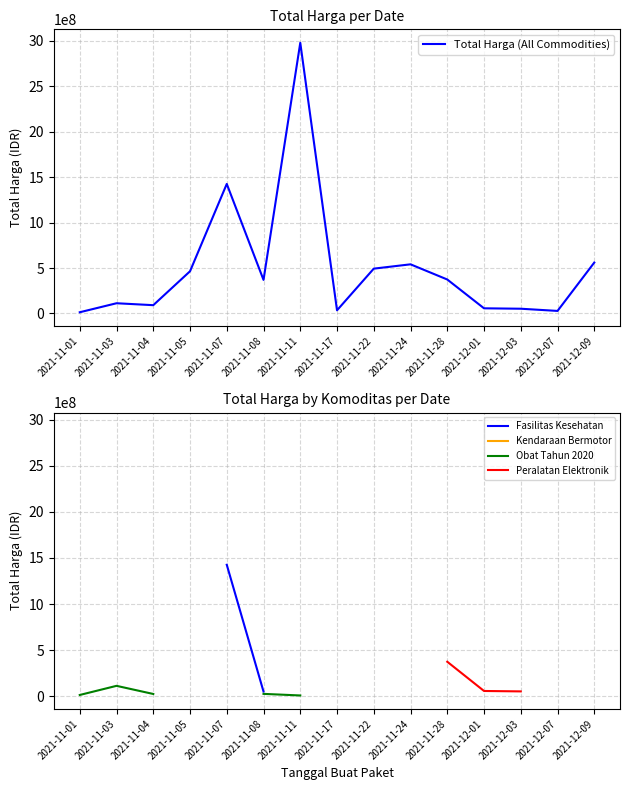

At how many categories does at least one series exceed 142693346?

8